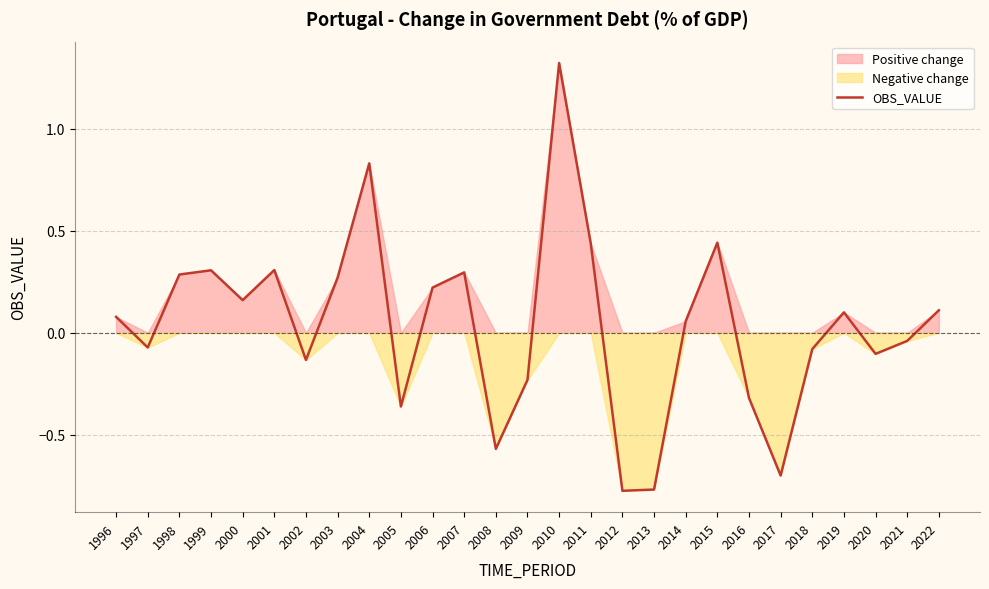

List the labels in order of value, smallest first.

2012, 2013, 2017, 2008, 2005, 2016, 2009, 2002, 2020, 2018, 1997, 2021, 2014, 1996, 2019, 2022, 2000, 2006, 2003, 1998, 2007, 1999, 2001, 2011, 2015, 2004, 2010